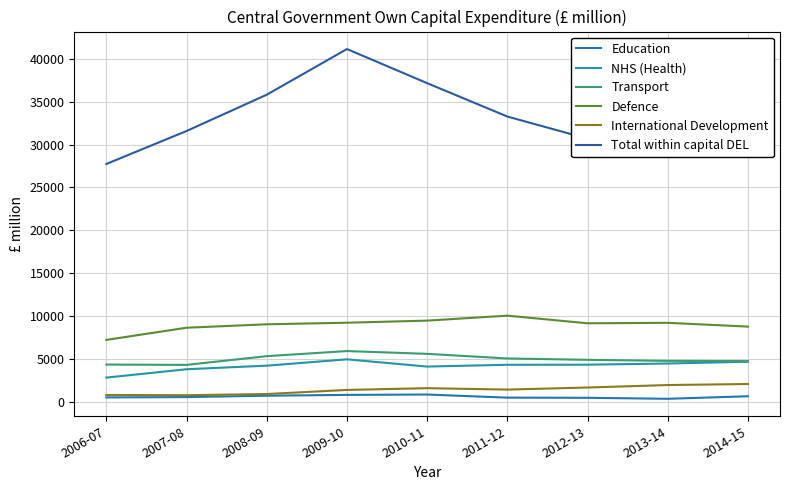

At which label does Defence first exceed 9136?

2009-10